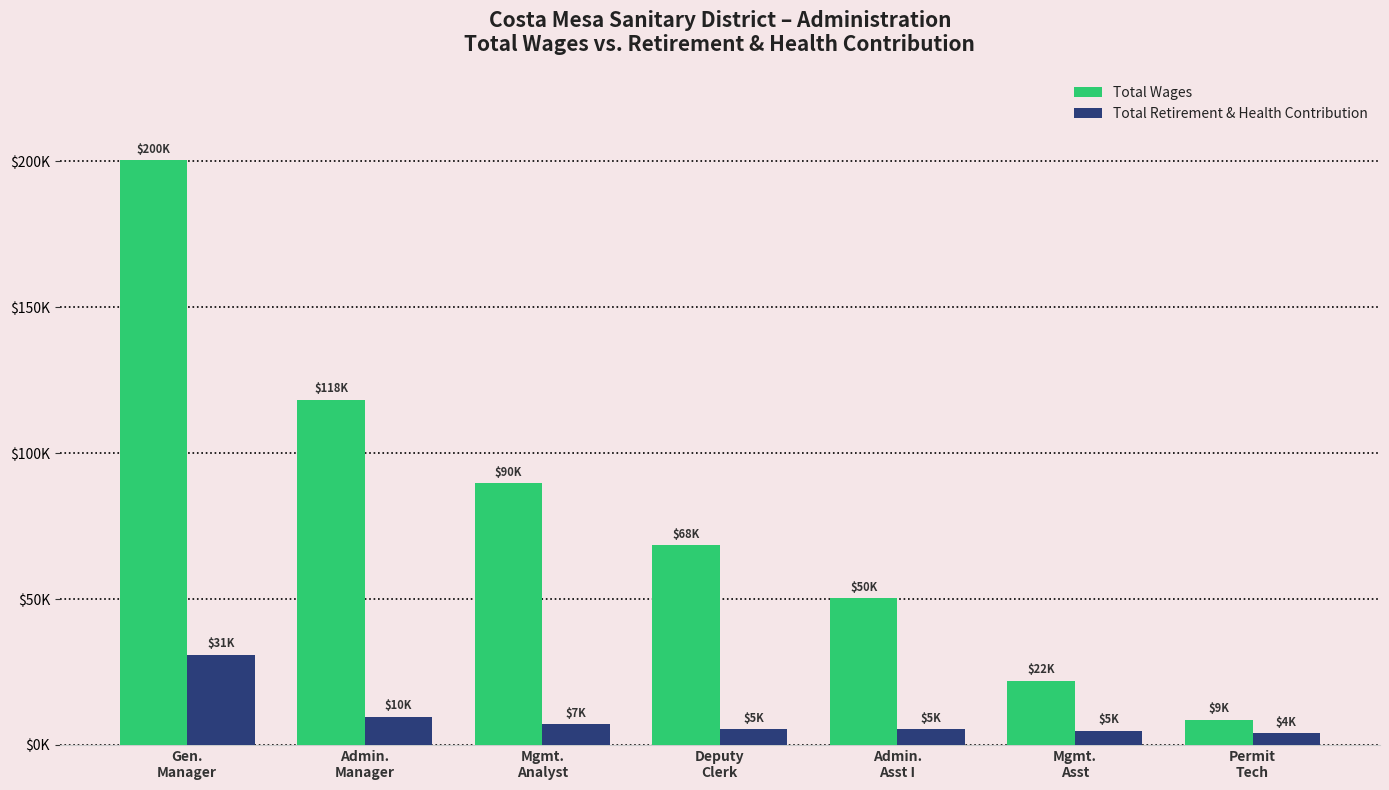

Which series has the largest total across all categories?

Total Wages